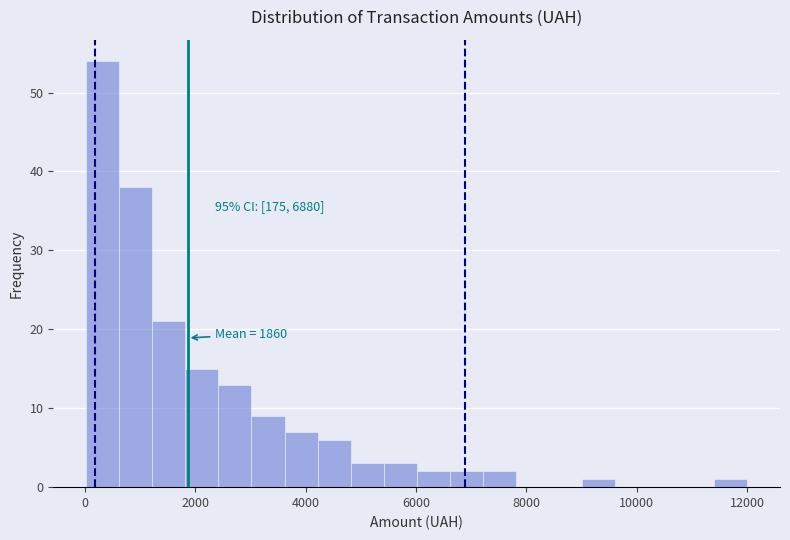

Read against the x-axis, roughly where is the centre of the tallest bar?

400